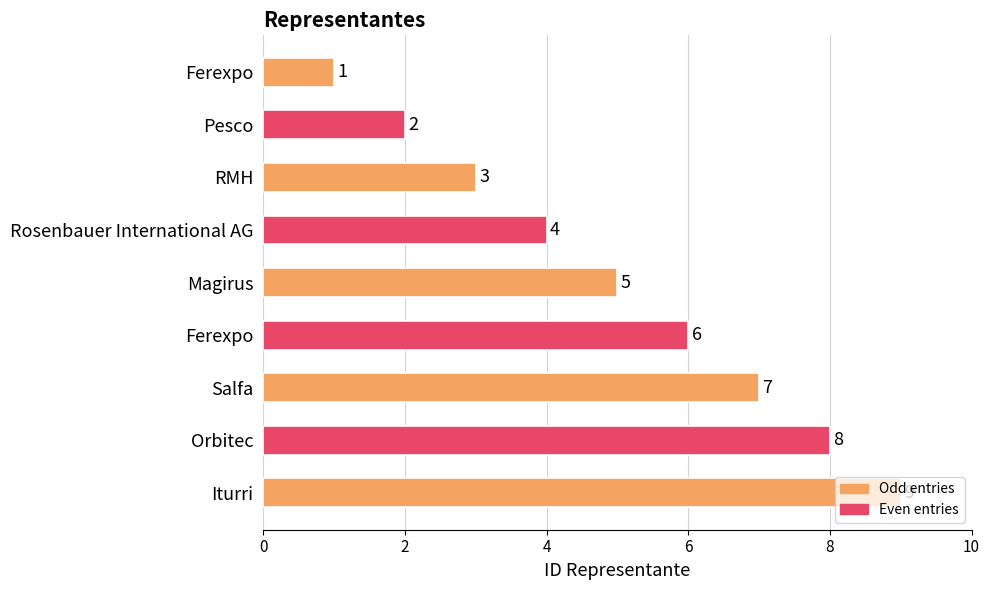

How many distinct data groups are displayed?

1